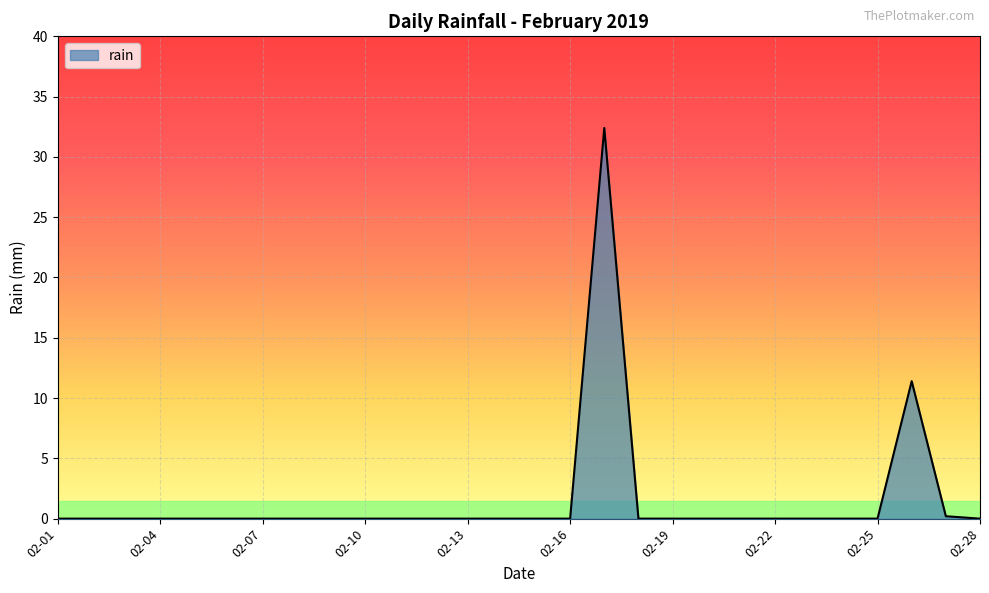

What is the maximum value shown in the chart?

32.4